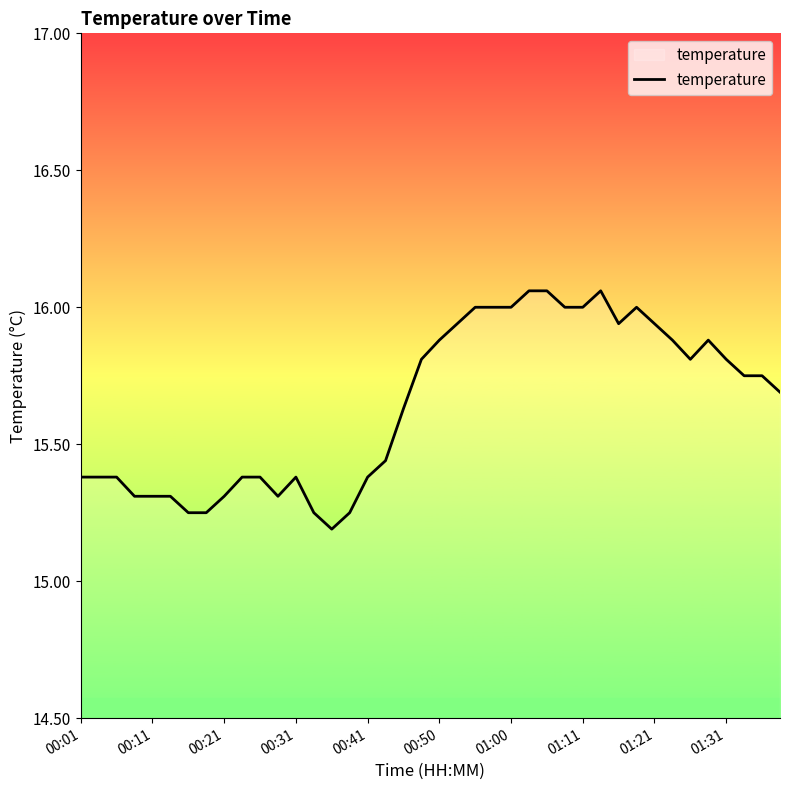

What is the difference between the maximum and second lowest values?

0.8